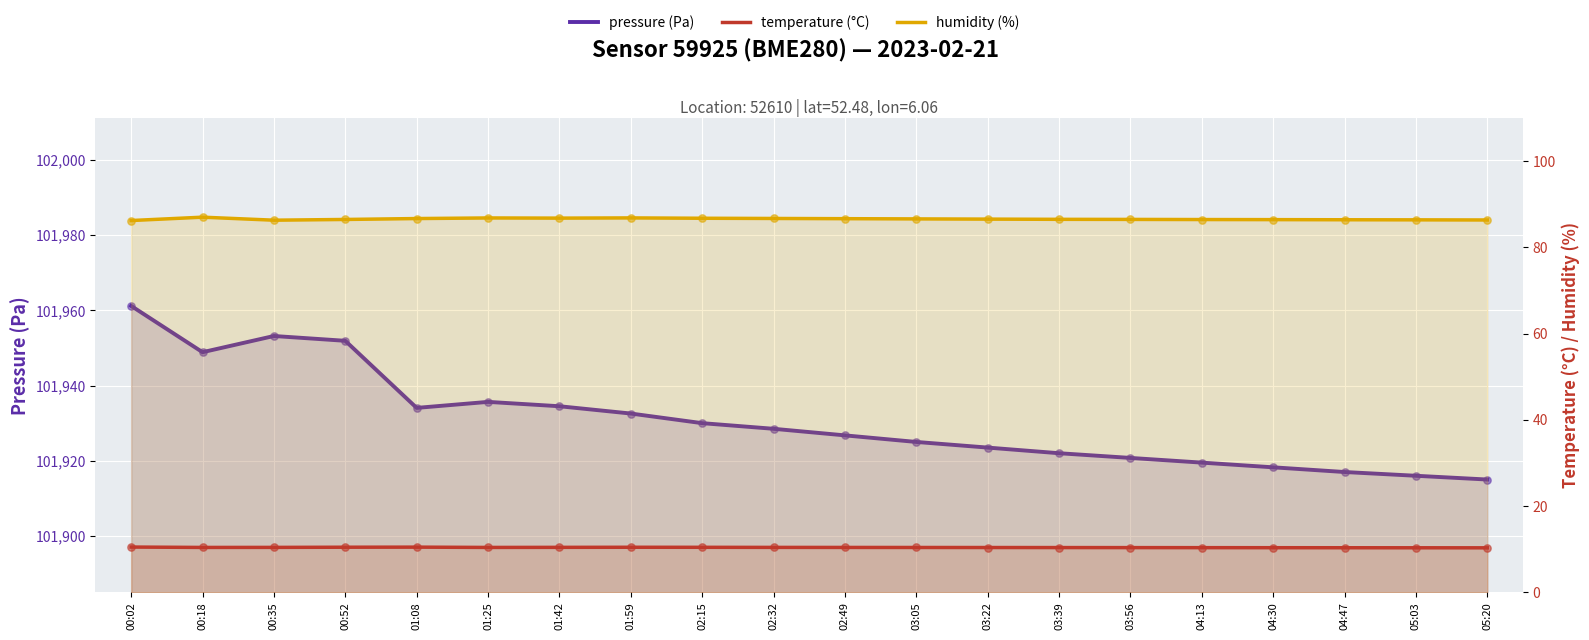

What are all the series names shown in the legend?

pressure (Pa), temperature (°C), humidity (%)